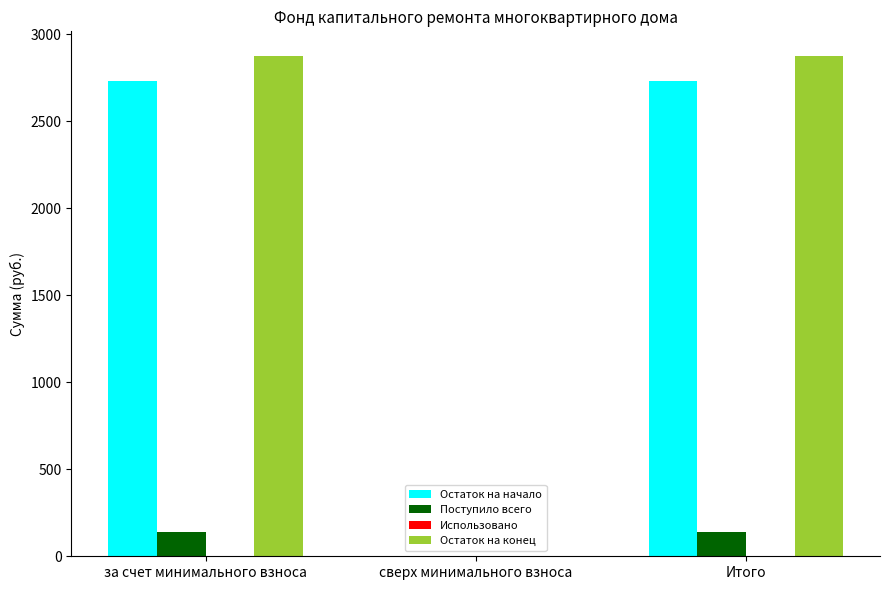

What is the sum of all Остаток на начало values?

5462.8